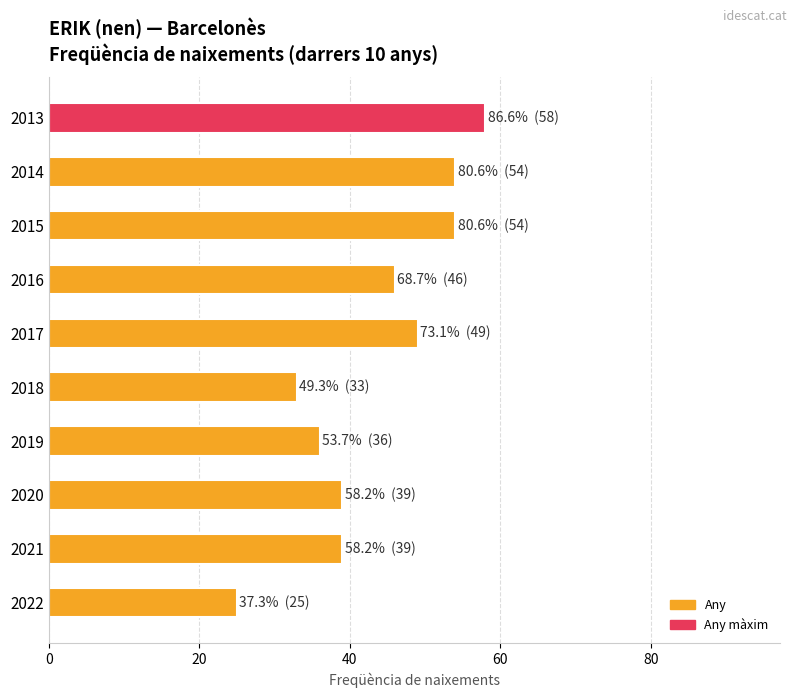

What is the difference between the maximum and minimum values?

33